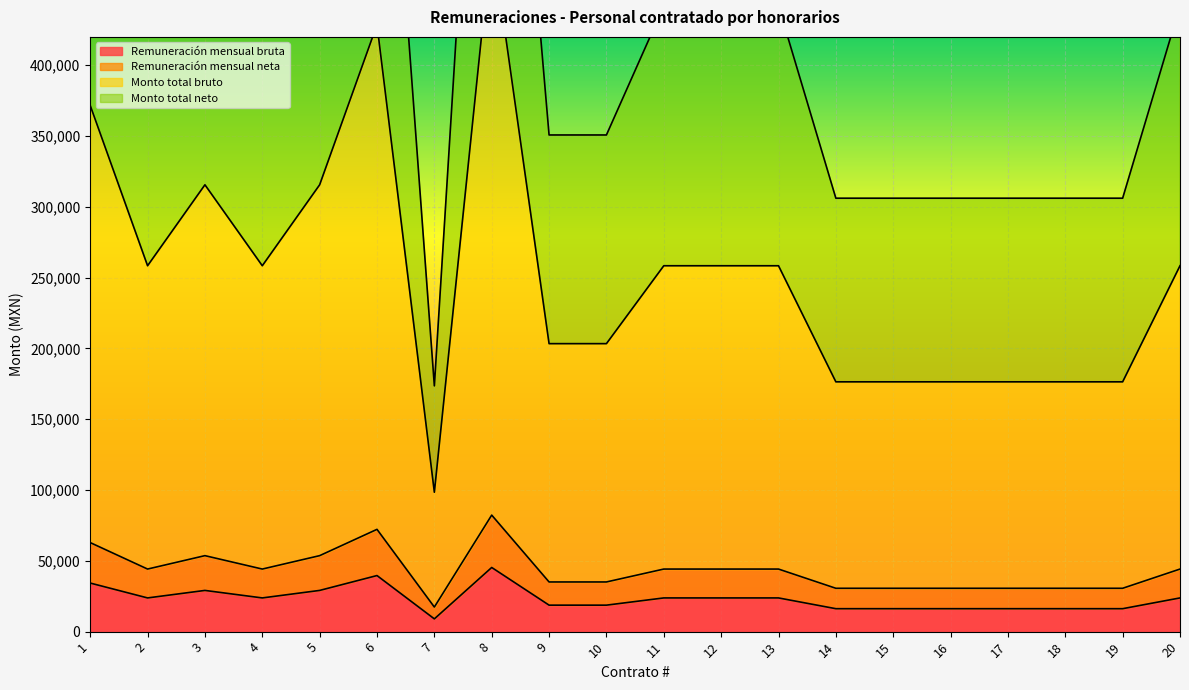

Where does the Remuneración mensual bruta series first go above 23800?

1